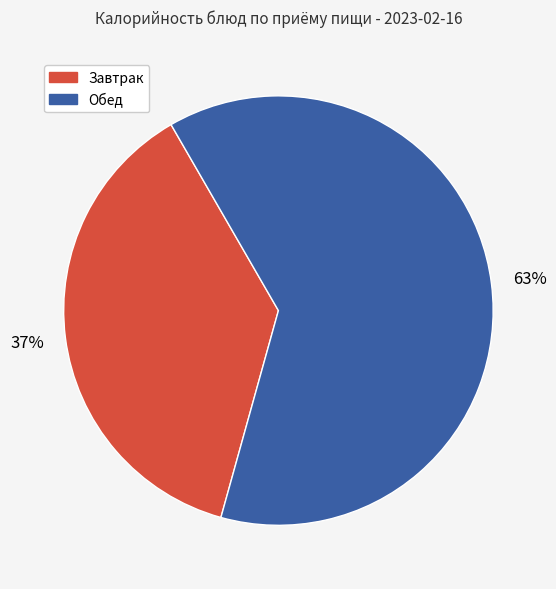

Is there any slice that represents more than half of the pie?

Yes